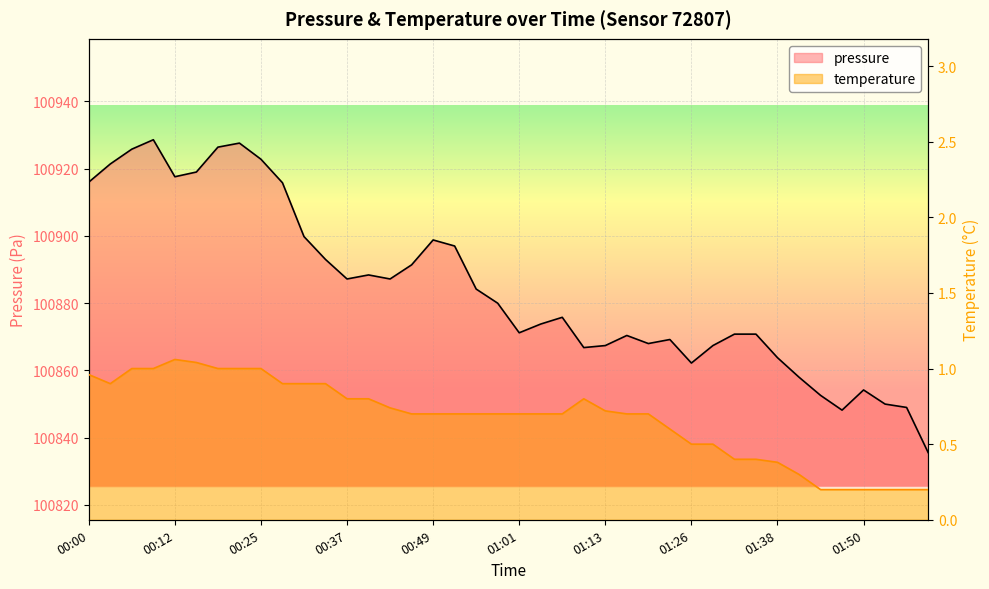

Which series has the largest total across all categories?

pressure